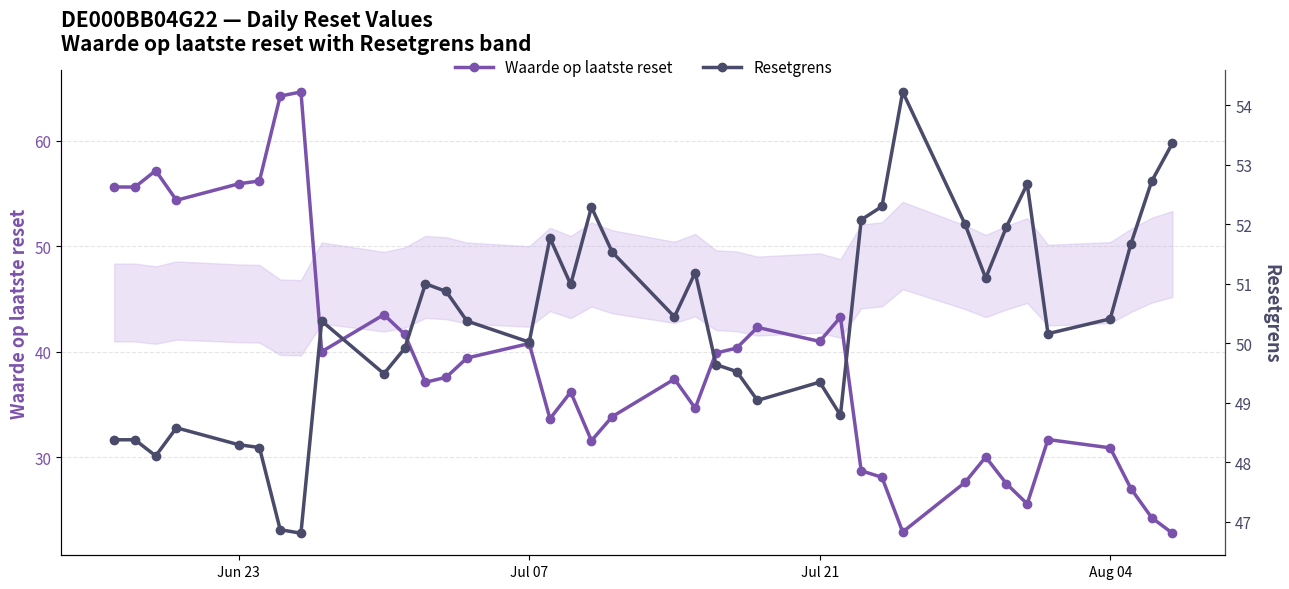

Is it true that Waarde op laatste reset equals 28.6 at Jul 21?

False